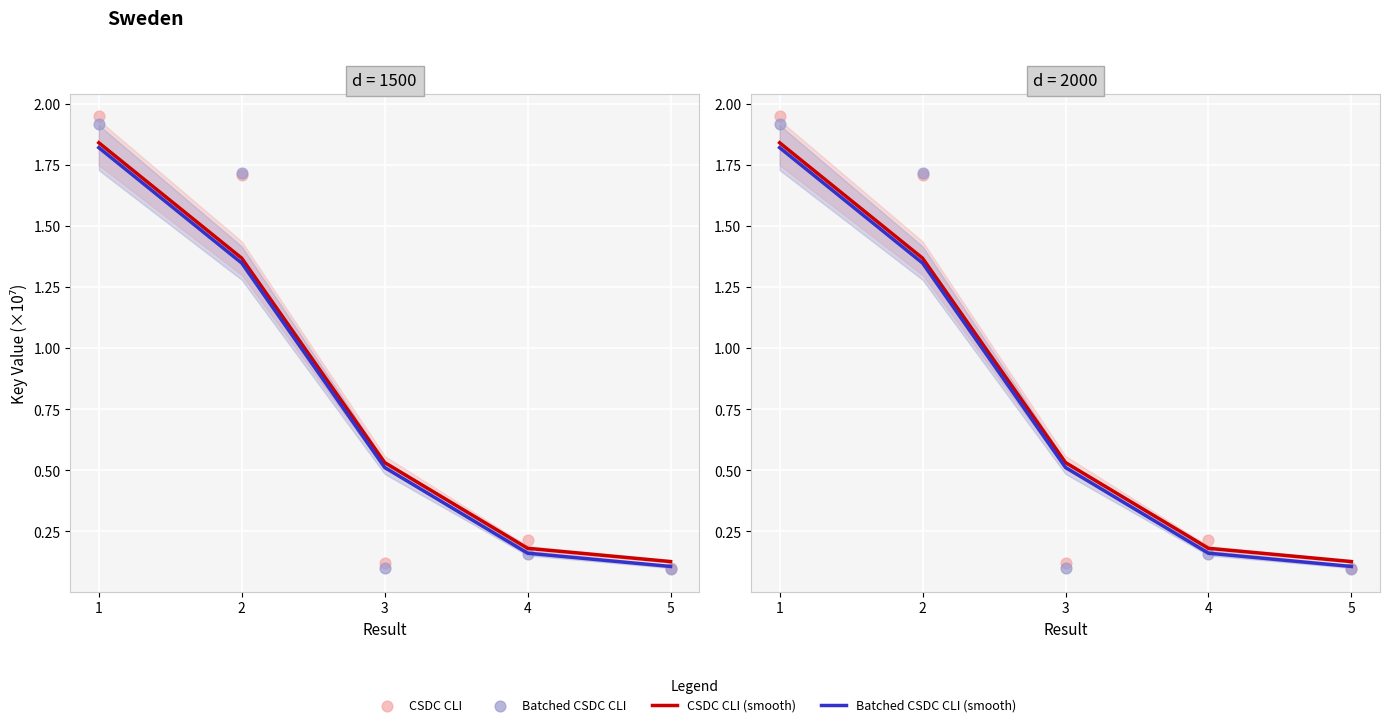

At how many categories does at least one series exceed 0?

5